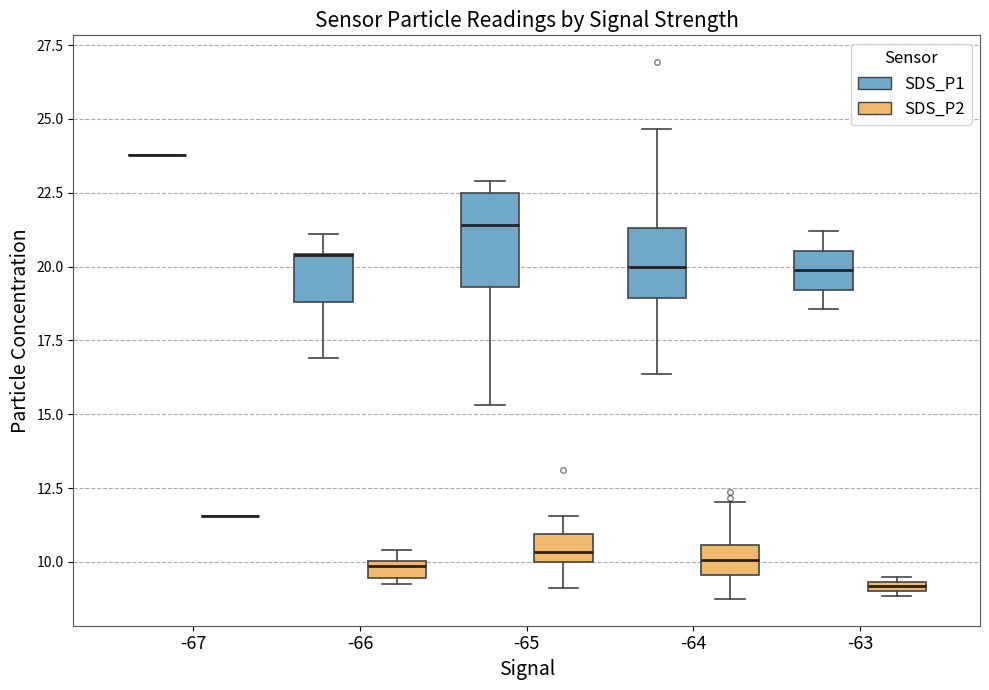

Where does the upper whisker of the box for -64 (SDS_P2) end on the y-axis? The values are not printed on the chart, so give them approximately, as read against the axis.

12.0